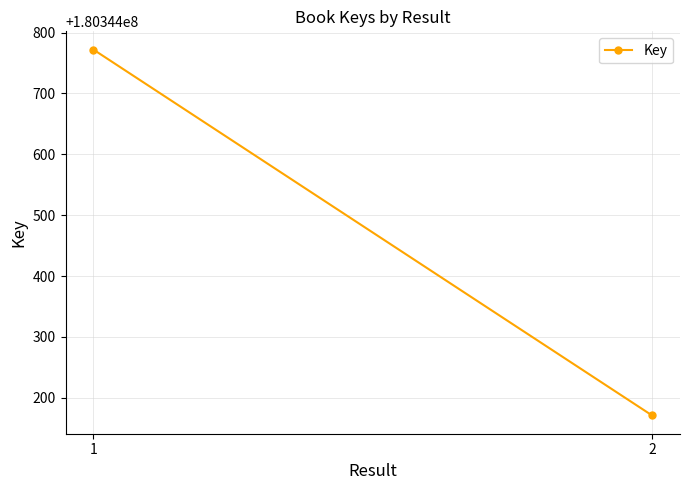

The value at 2 is 180344171. True or false?

True